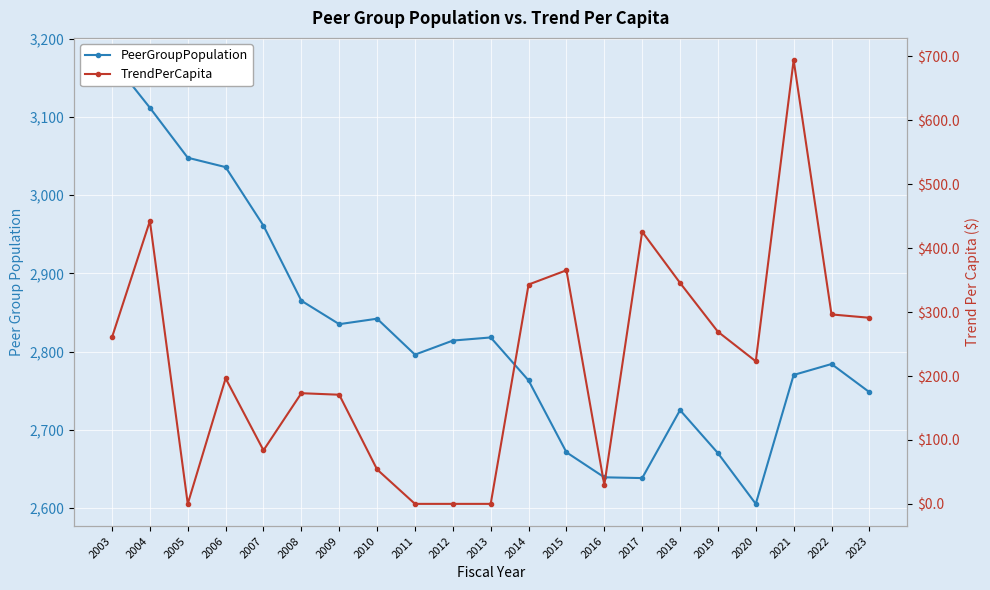

Which series has the largest range (max minus min)?

TrendPerCapita